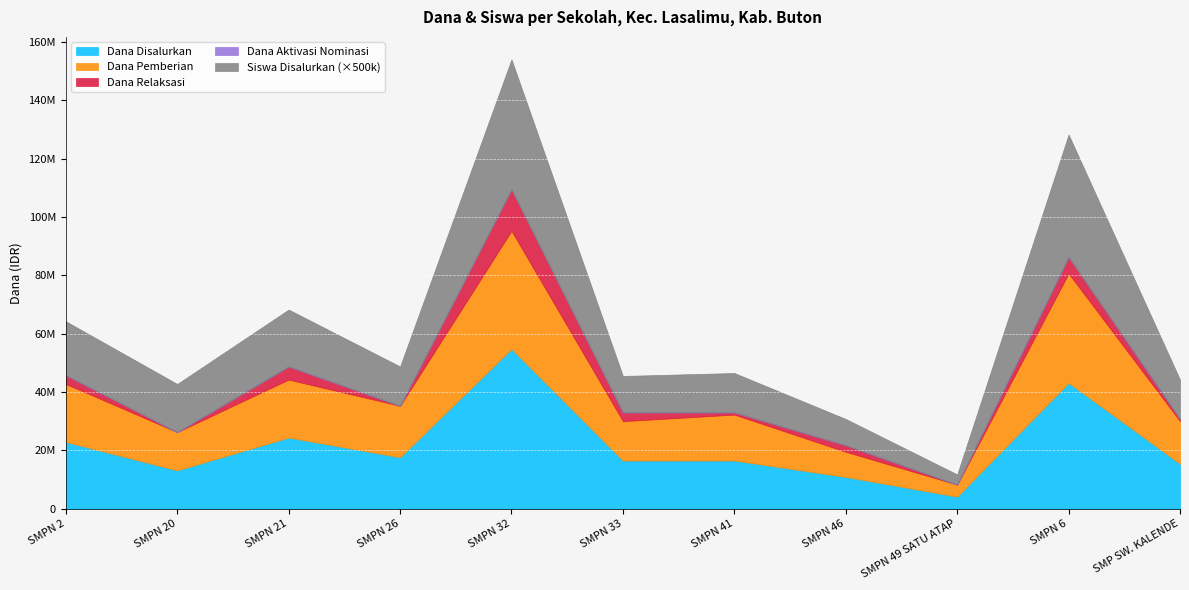

At how many categories does at least one series exceed 21885848?

4